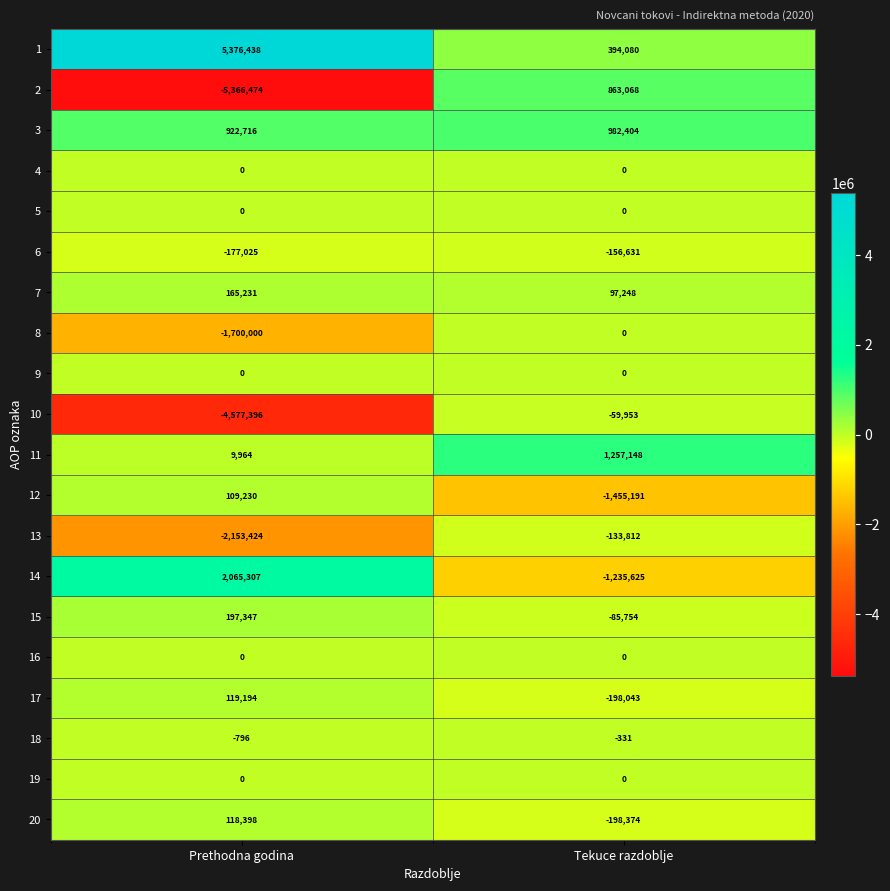

What is the lowest value of the 6 series?

-177025